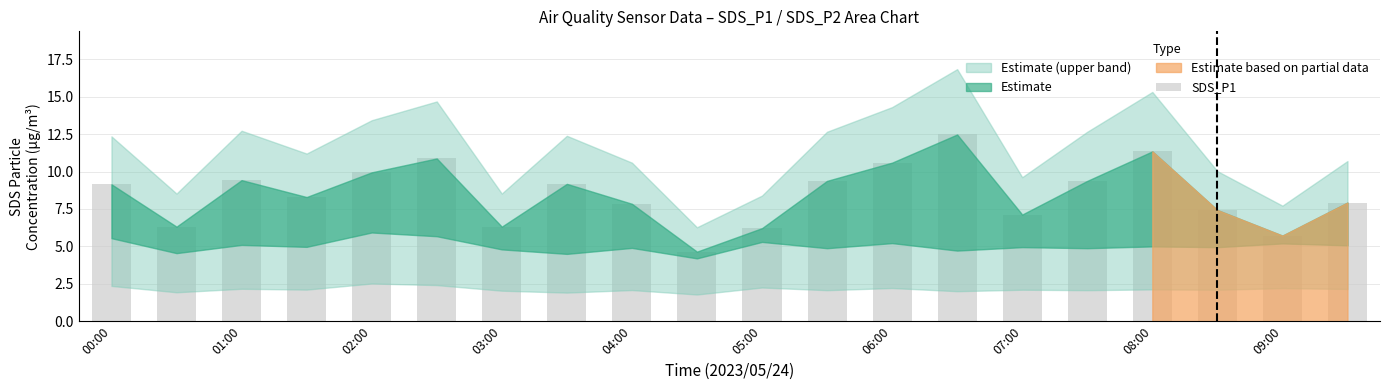

What is the value of the 4th bar from the left?

8.3